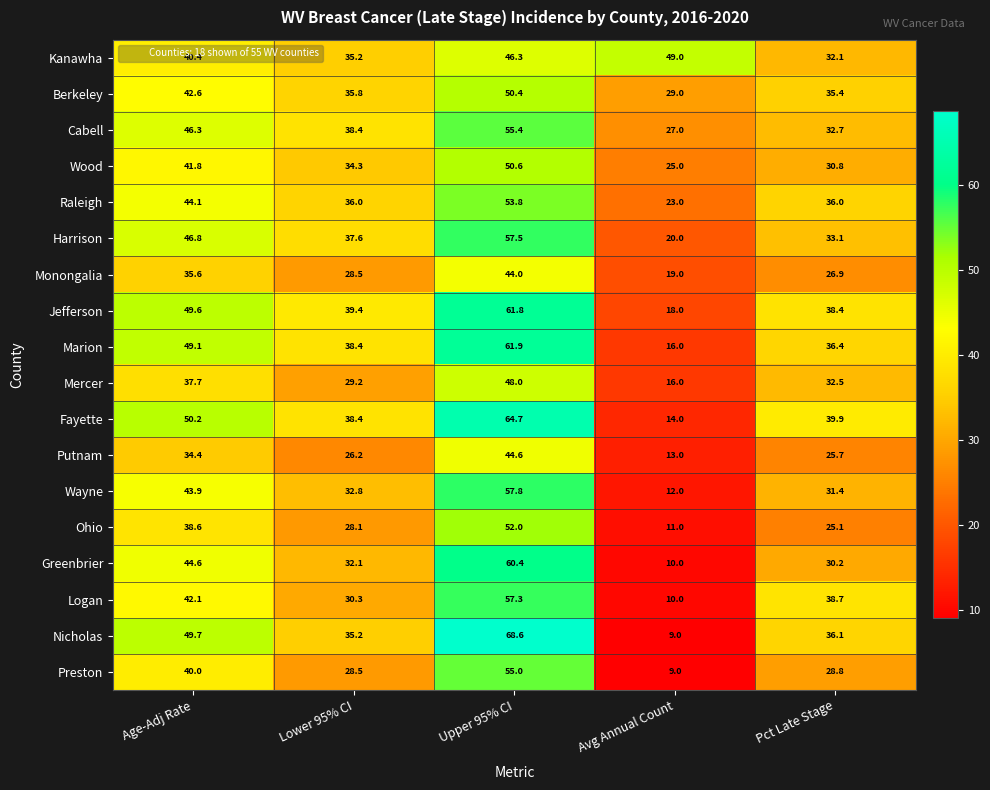

What is the spread (max minus min) of values at Lower 95% CI?

13.2